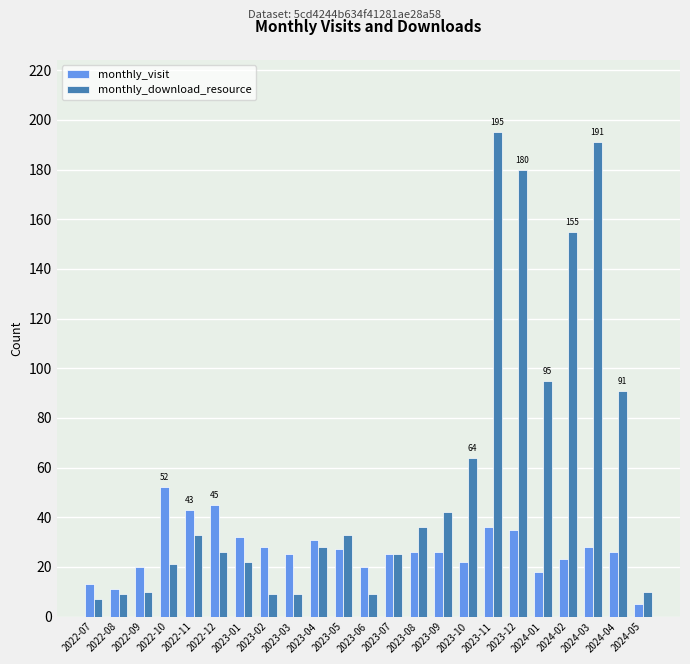

What are all the series names shown in the legend?

monthly_visit, monthly_download_resource